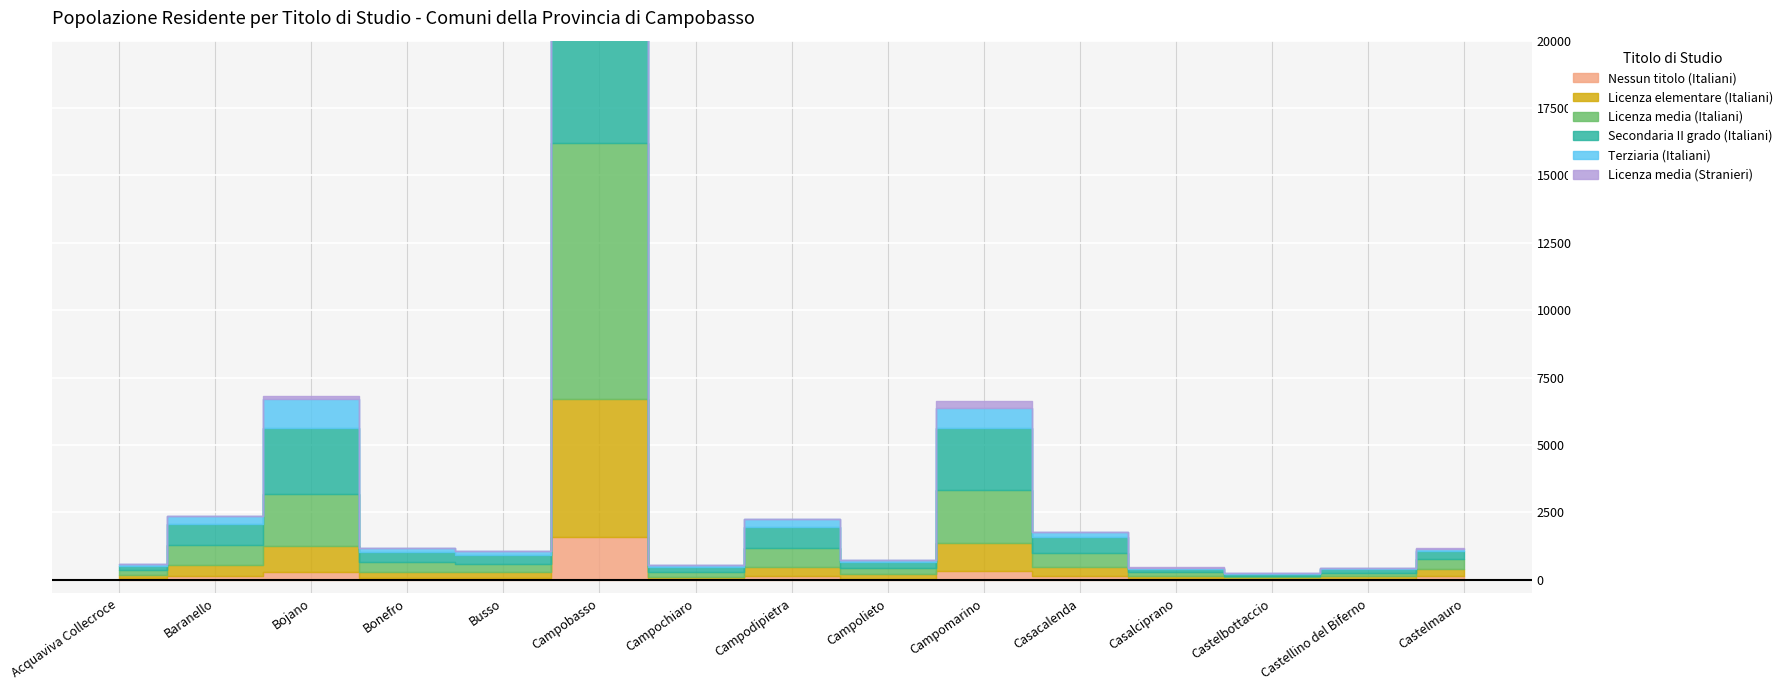

What is the sum of all Licenza elementare (Italiani) values?

9577